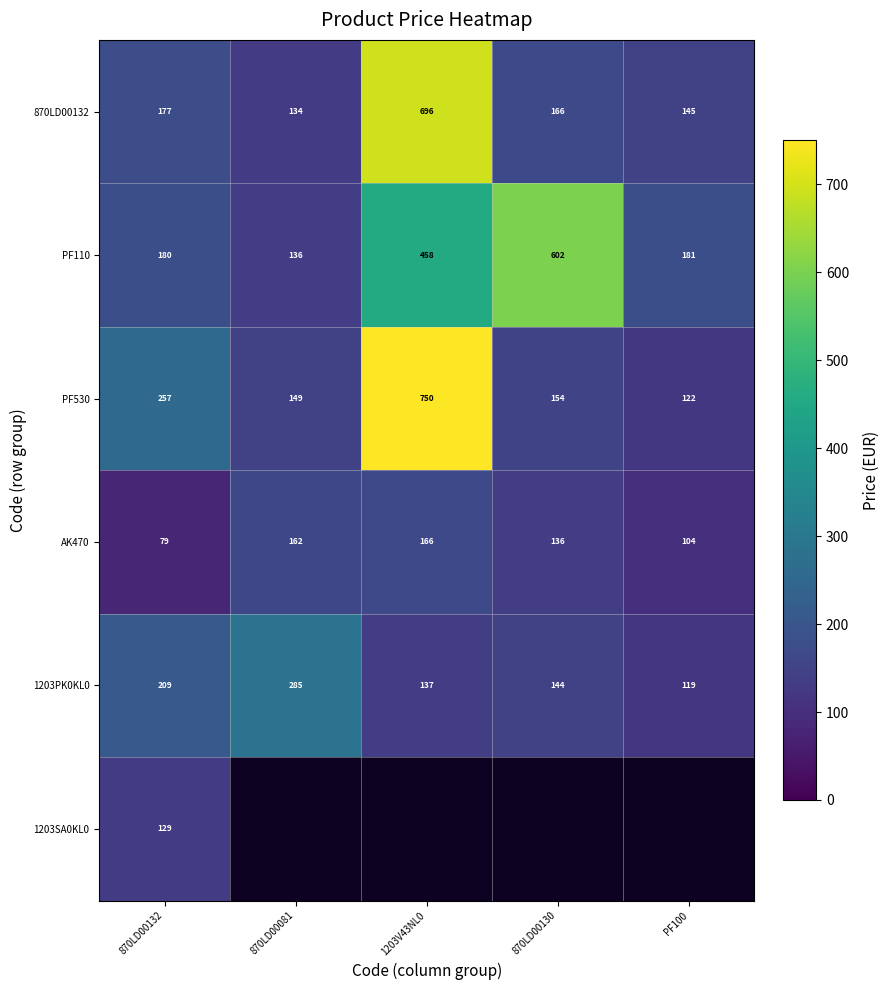

List the labels in order of PF530 value, smallest first.

PF100, 870LD00081, 870LD00130, 870LD00132, 1203V43NL0